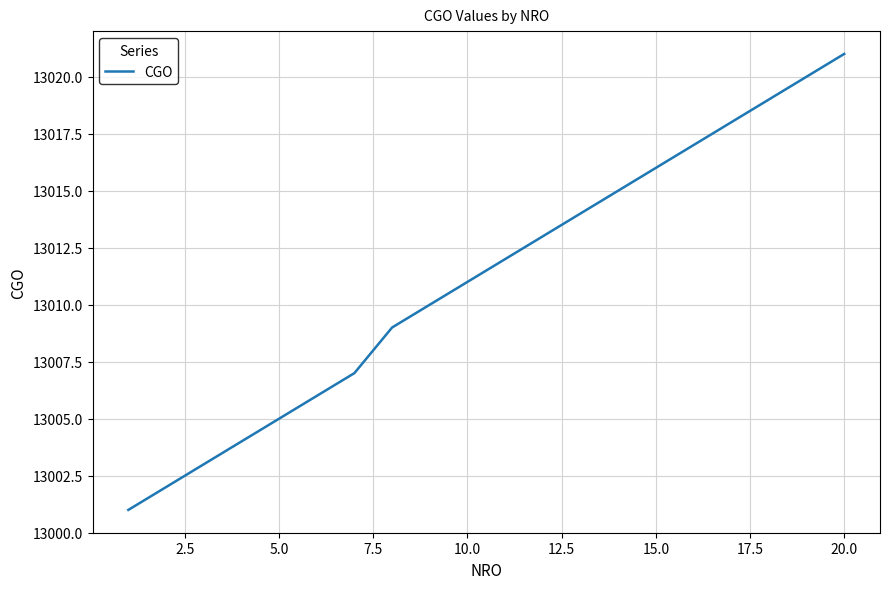

True or false: there are more than 2 points higher than both neighbors.

False